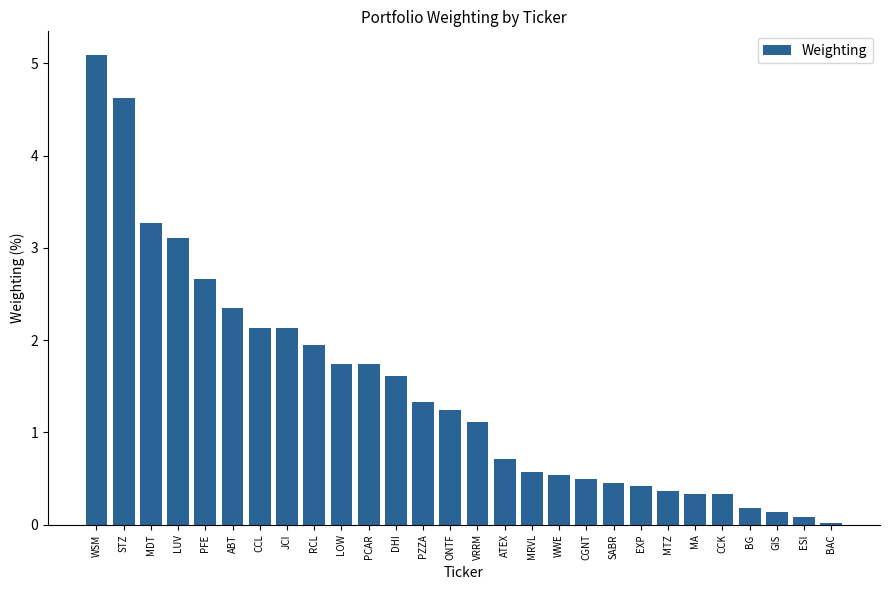

The chart shows a value of 0.2 at BG. True or false?

True